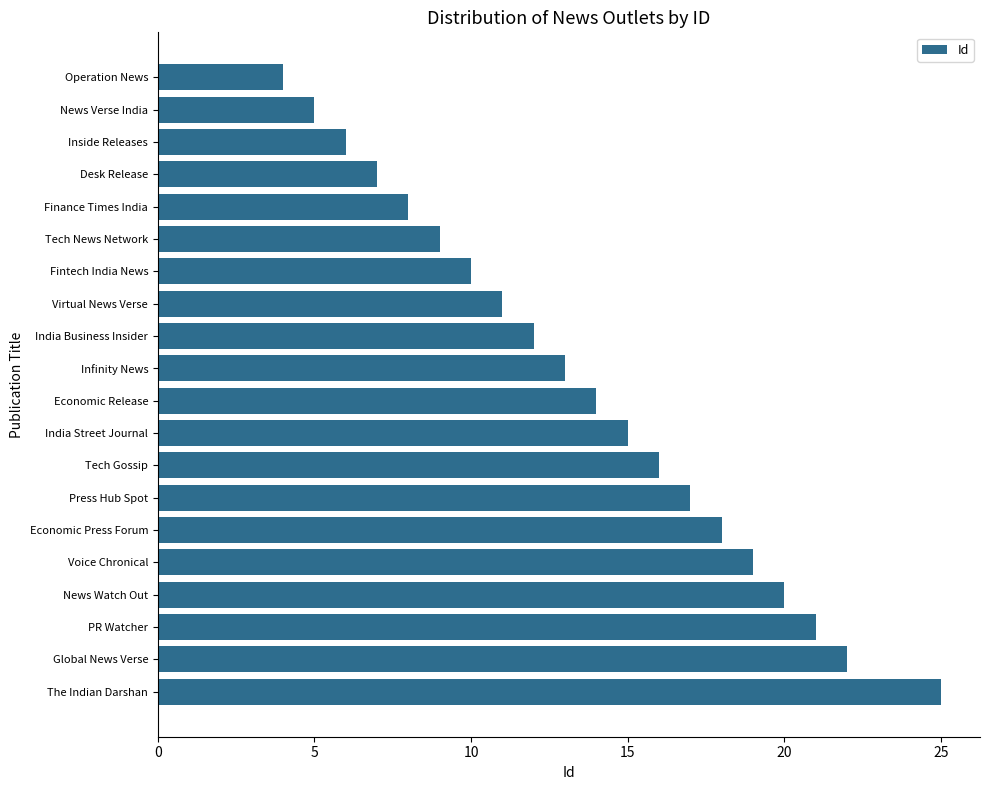

List the labels in order of value, largest first.

The Indian Darshan, Global News Verse, PR Watcher, News Watch Out, Voice Chronical, Economic Press Forum, Press Hub Spot, Tech Gossip, India Street Journal, Economic Release, Infinity News, India Business Insider, Virtual News Verse, Fintech India News, Tech News Network, Finance Times India, Desk Release, Inside Releases, News Verse India, Operation News